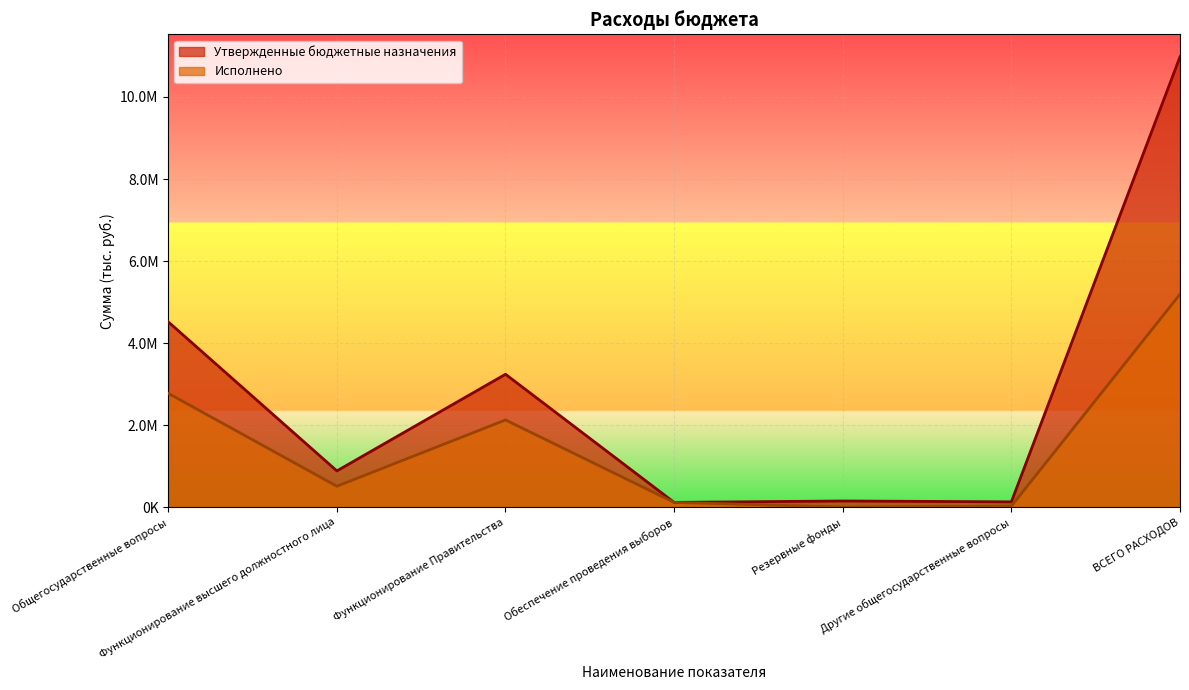

Which series changed the most between Общегосударственные вопросы and Резервные фонды?

Утвержденные бюджетные назначения